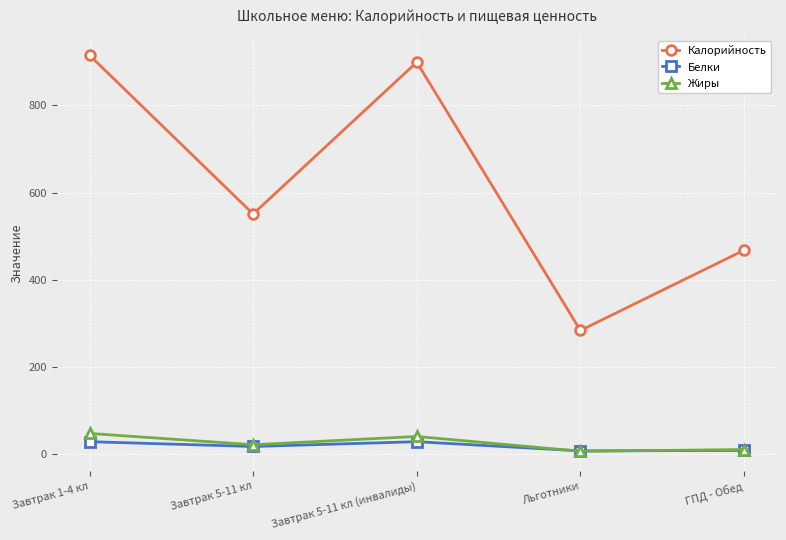

True or false: Жиры and Калорийность intersect in this chart.

False